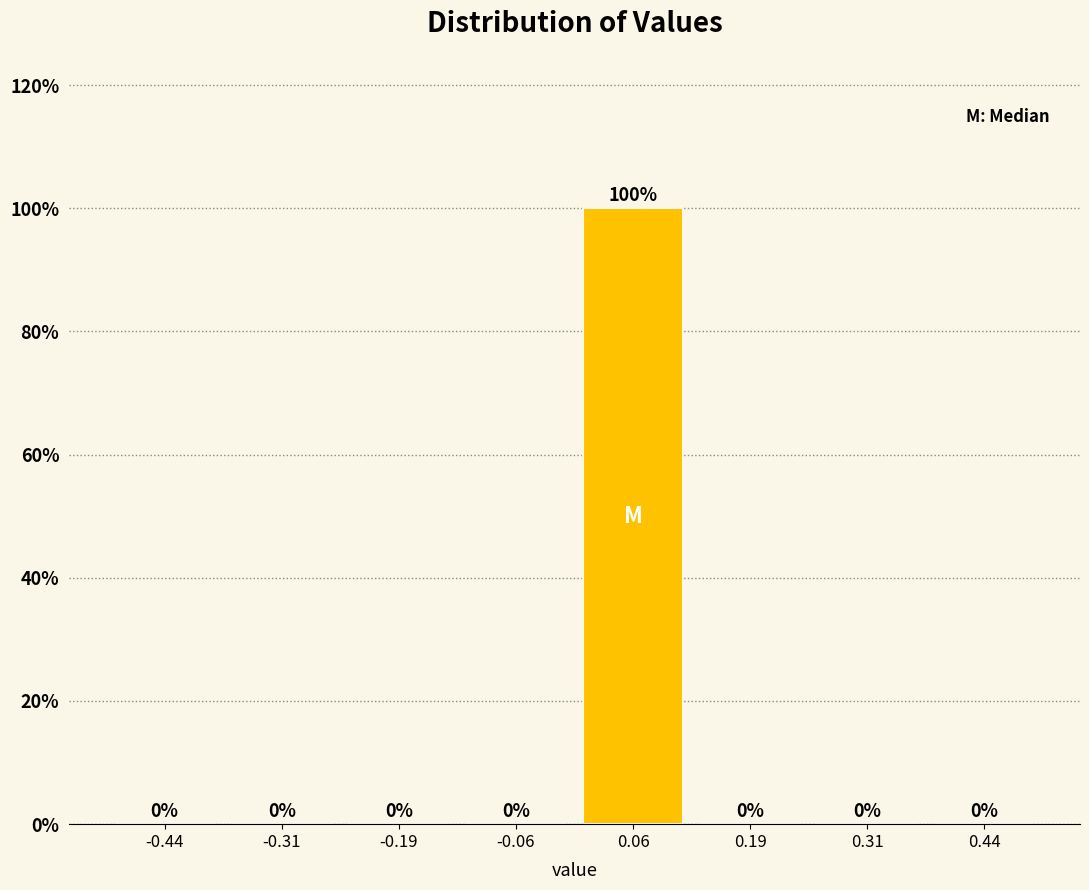

Reading left to right, list every bar in this chart as the range it spans on the x-axis followed by its height. The bar edges are not printed on the chart, so give them approximately, as read against the axis.

-0.500 to -0.375: 0
-0.375 to -0.250: 0
-0.250 to -0.125: 0
-0.125 to 0.000: 0
0.000 to 0.125: 100
0.125 to 0.250: 0
0.250 to 0.375: 0
0.375 to 0.500: 0